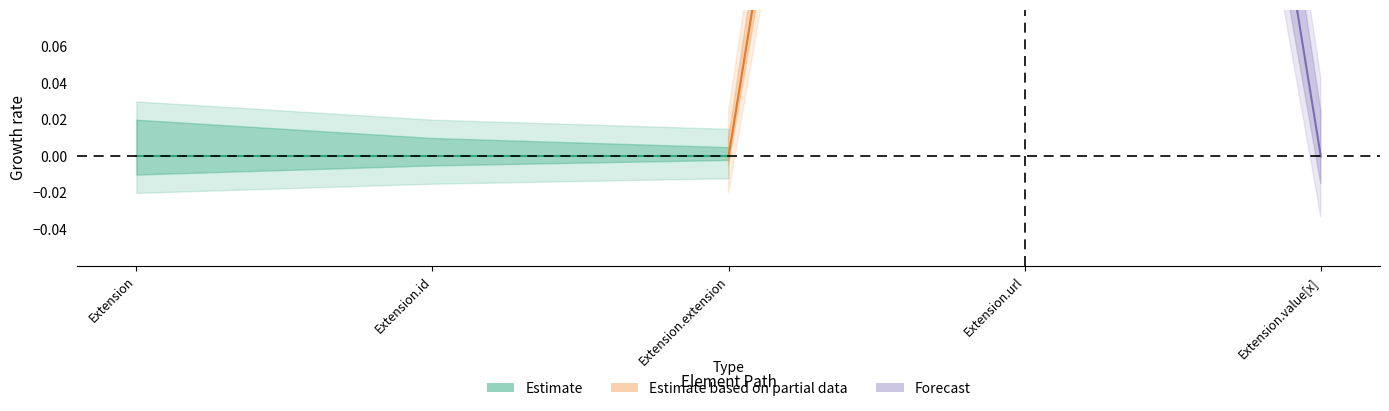

At which category does the chart reach its minimum across all series?

Extension